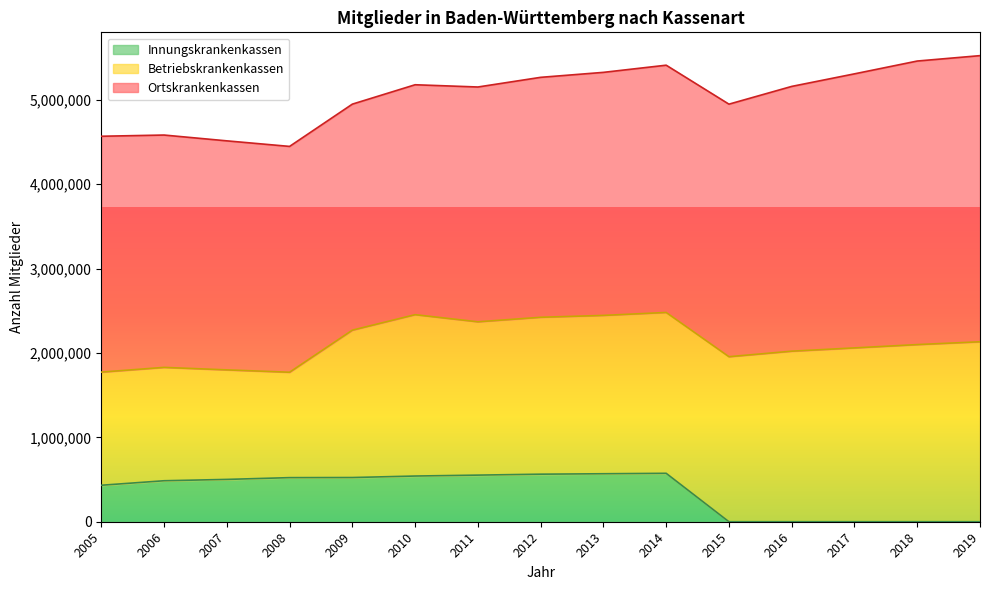

What is the difference between the maximum and minimum values in the Innungskrankenkassen series?

573773